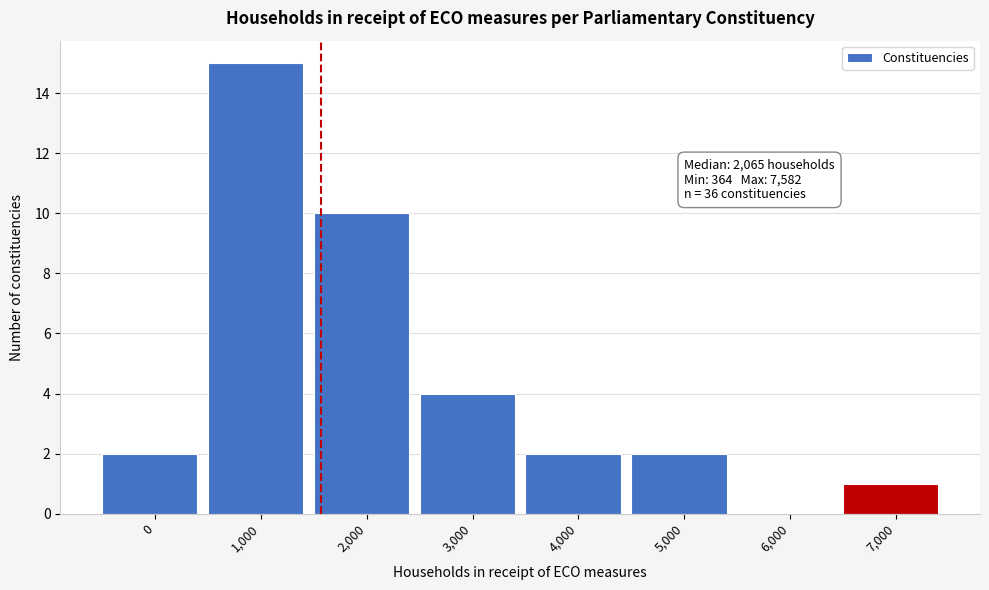

Reading right to left, extract all data points from this chart.

7,000=1	6,000=0	5,000=2	4,000=2	3,000=4	2,000=10	1,000=15	0=2